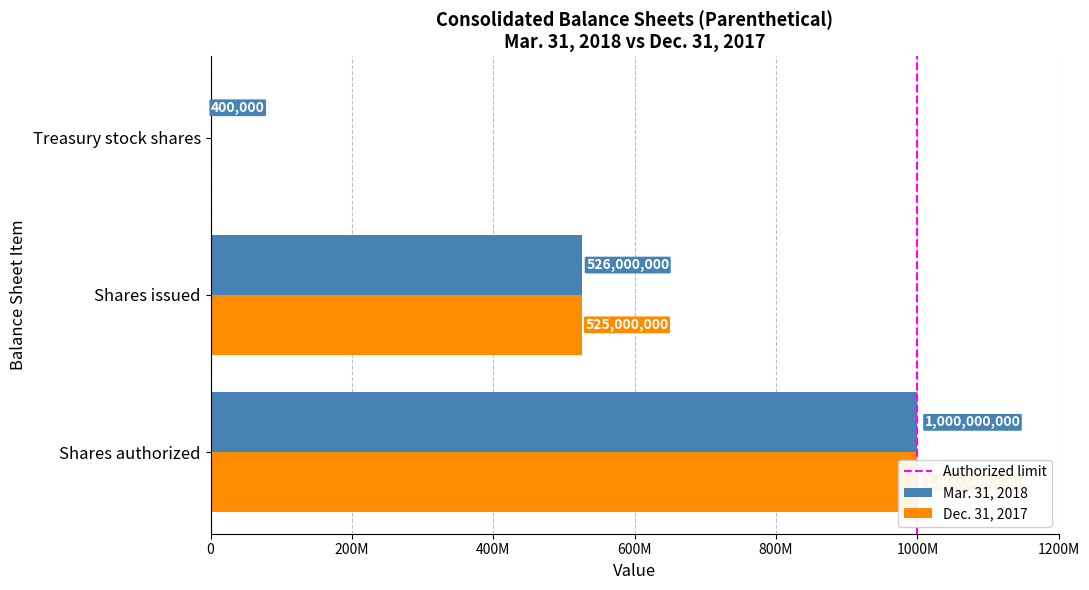

How many positive values does the Dec. 31, 2017 series have?

3